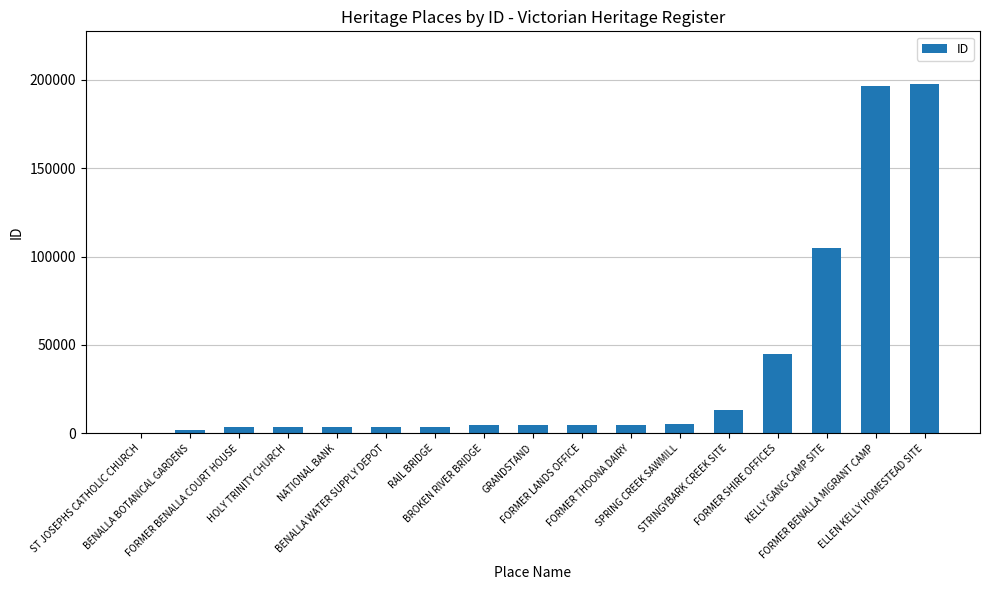

What is the sum of all values?

602316